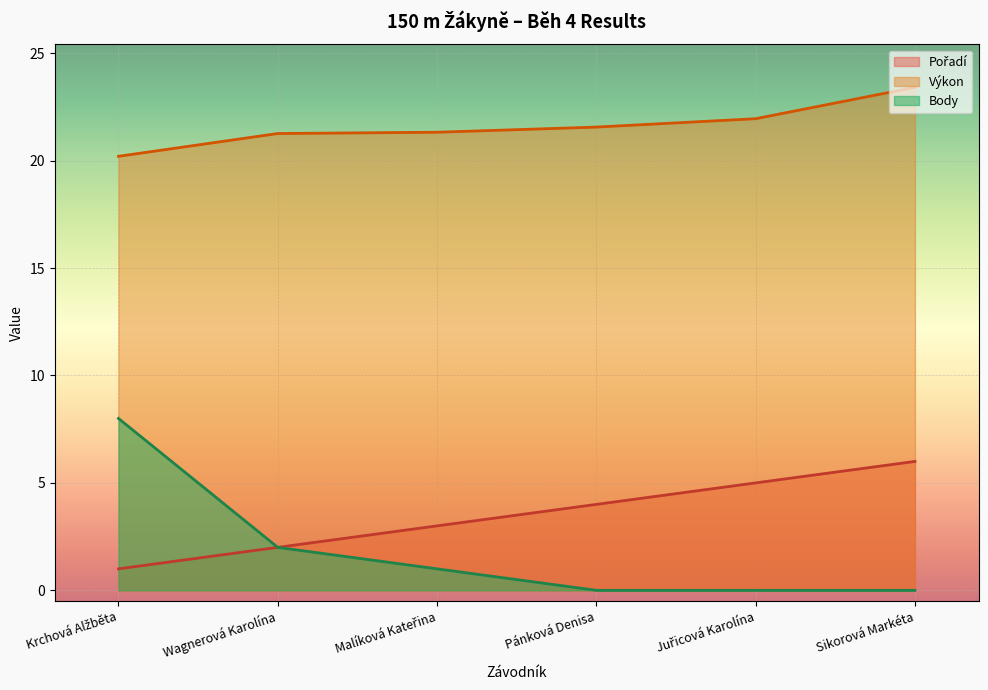

True or false: Výkon and Pořadí cross at least once.

False